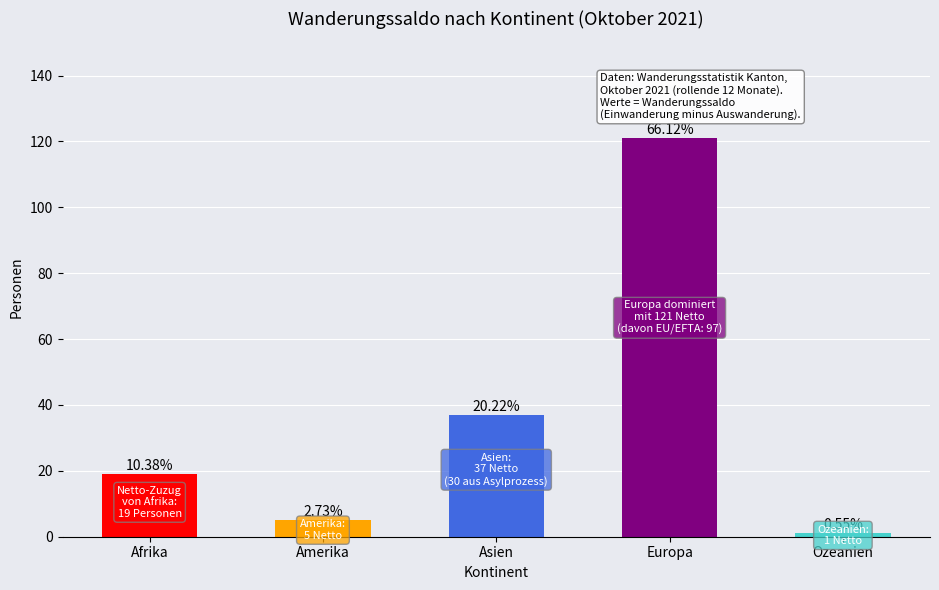

The chart shows a value of 1 at Ozeanien. True or false?

True